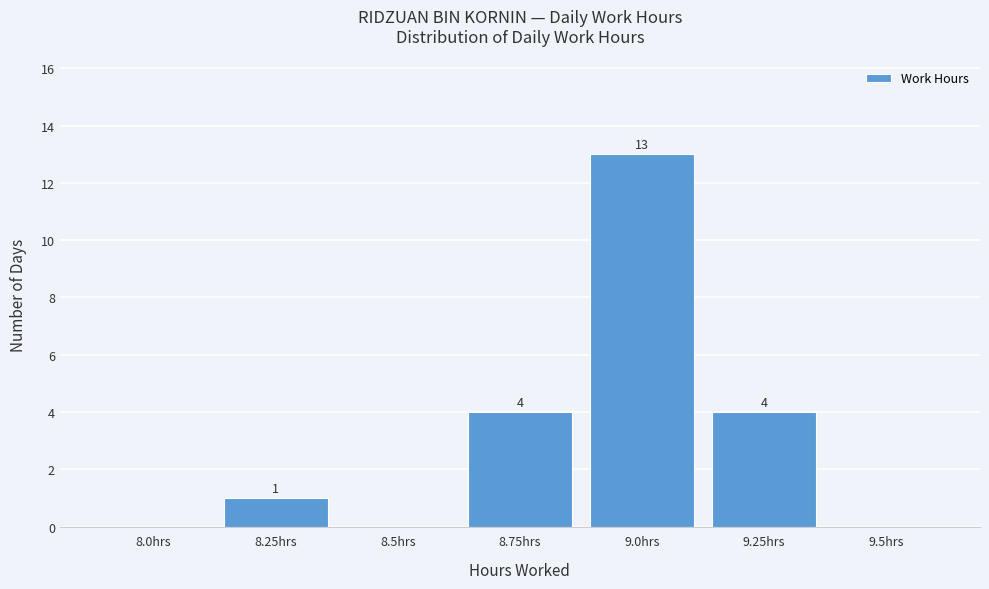

Reading left to right, what are all the values shown in this chart?

8.0hrs=0	8.25hrs=1	8.5hrs=0	8.75hrs=4	9.0hrs=13	9.25hrs=4	9.5hrs=0